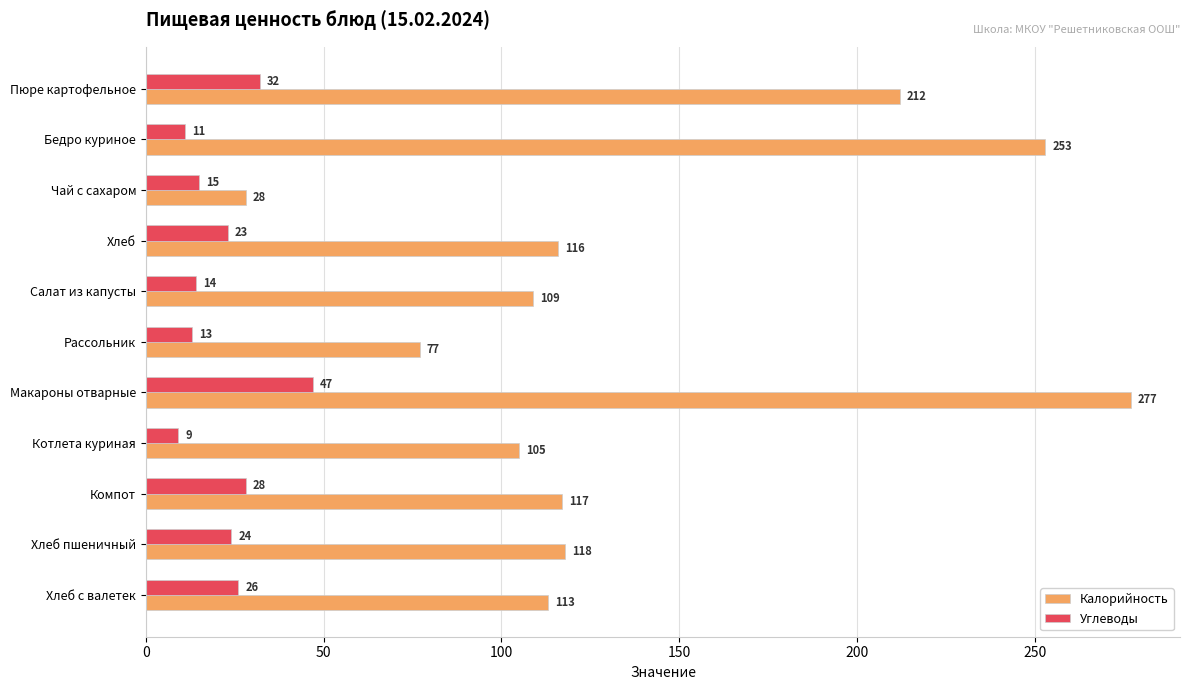

What is the difference between the maximum and minimum values in the Калорийность series?

249